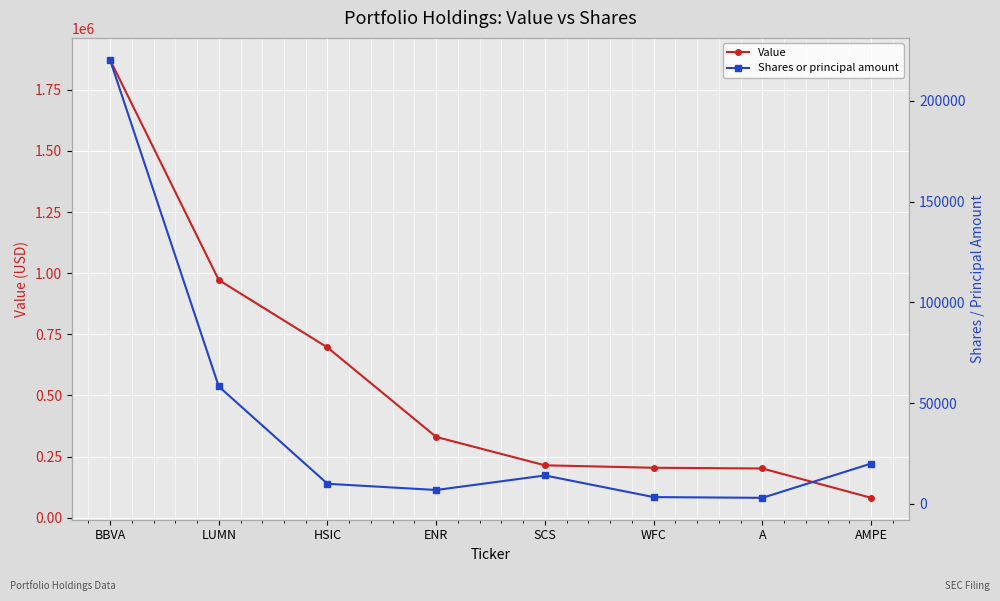

List the labels in order of Shares or principal amount value, smallest first.

A, WFC, ENR, HSIC, SCS, AMPE, LUMN, BBVA